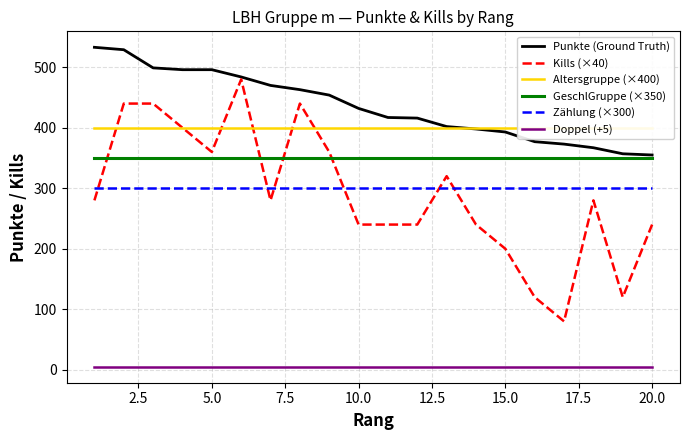

What is the lowest value of the Kills (×40) series?

80